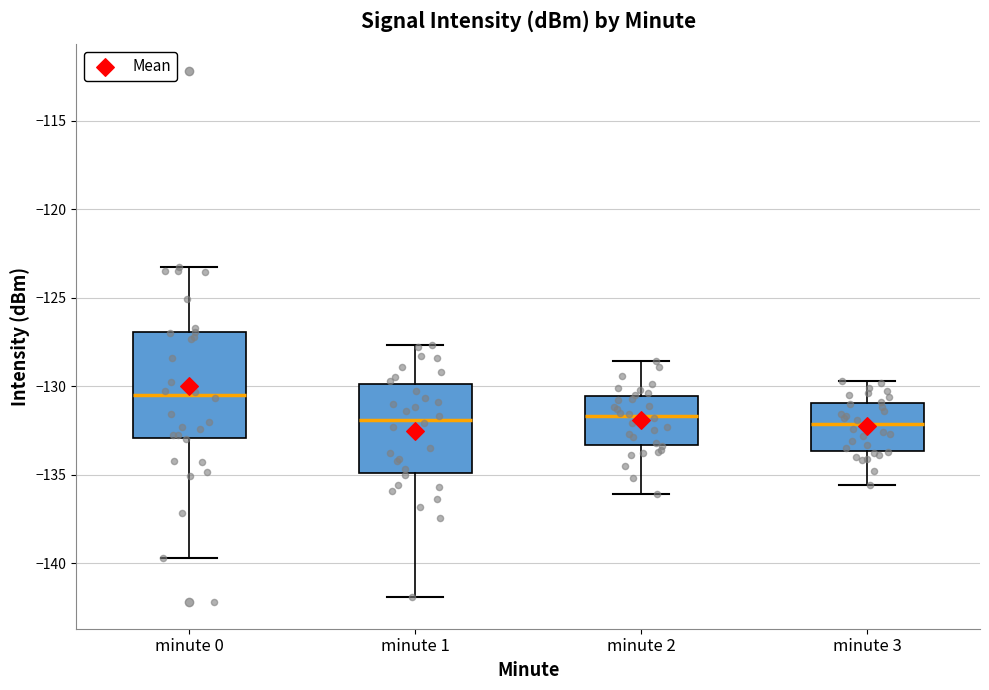

Reading left to right, read every box against the y-axis: the position of its median line, the range the box covers, and the ends of its whiskers. The values are not printed on the chart, so give them approximately, as read against the axis.

minute 0: median -130.5, box -133.0 to -127.0, whiskers -139.5 to -123.0
minute 1: median -132.0, box -135.0 to -130.0, whiskers -142.0 to -127.5
minute 2: median -131.5, box -133.5 to -130.5, whiskers -136.0 to -128.5
minute 3: median -132.0, box -133.5 to -131.0, whiskers -135.5 to -129.5